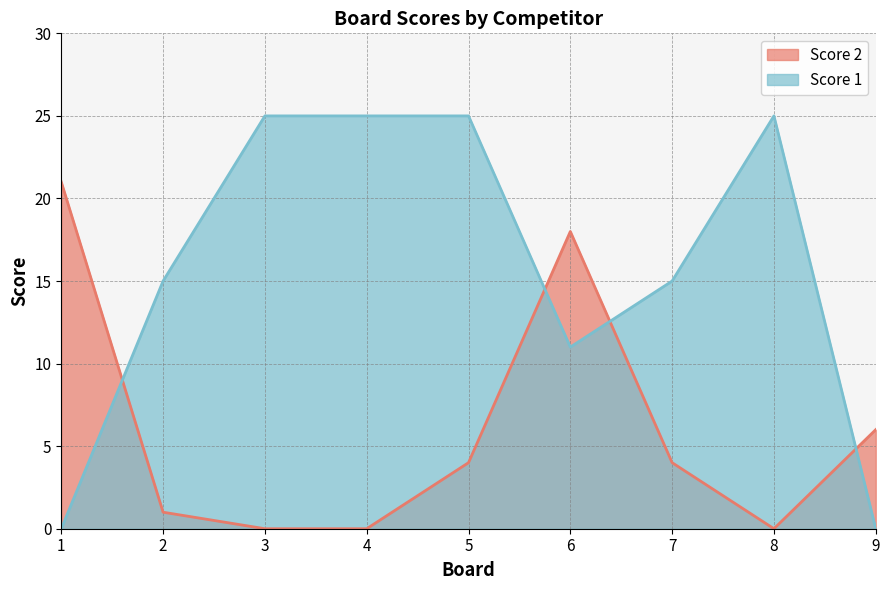

What is the sum of all Score 1 values?

141